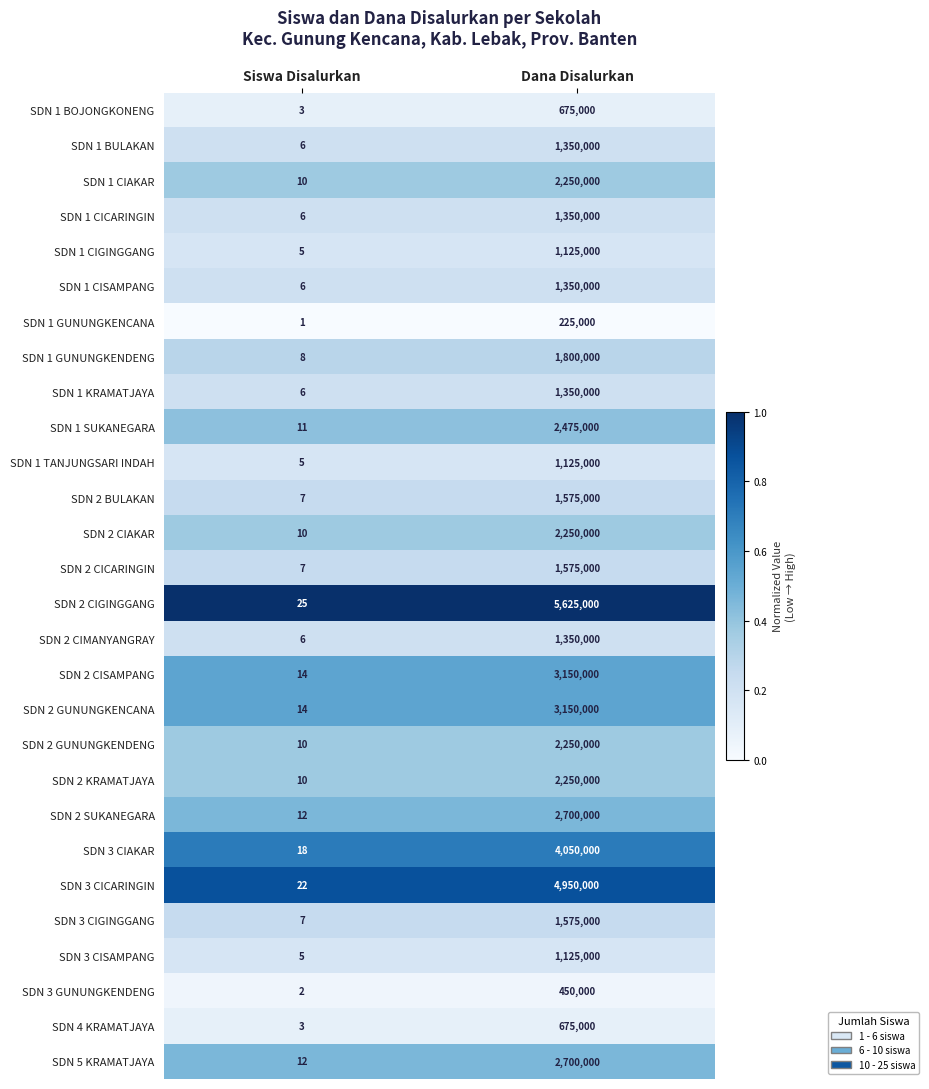

Which series has the largest total across all categories?

SDN 2 CIGINGGANG